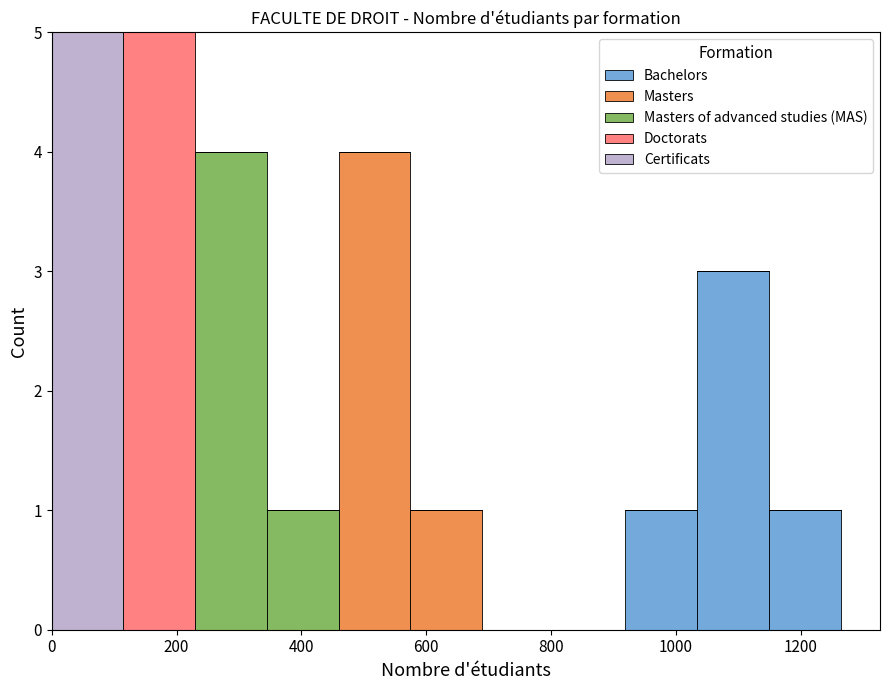

Reading left to right, transcribe this chart: for each stacked bar, give the range it covers on the x-axis and its total height. Neither the bar edges nor the heights are printed on the chart, so give them approximately, as read against the axes.

0 to 120: 5
120 to 220: 5
220 to 340: 4
340 to 460: 1
460 to 580: 4
580 to 680: 1
680 to 800: 0
800 to 920: 0
920 to 1040: 1
1040 to 1140: 3
1140 to 1260: 1